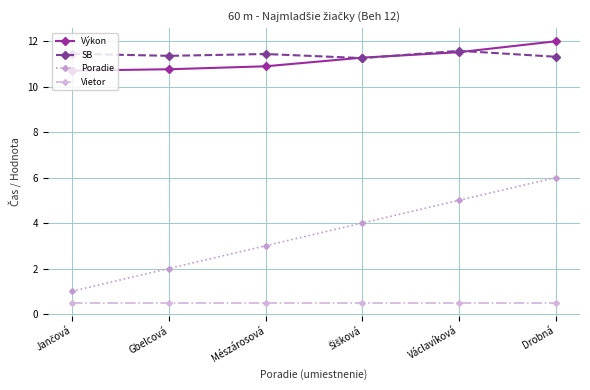

The value of SB at Mészárosová is 11.4. True or false?

True